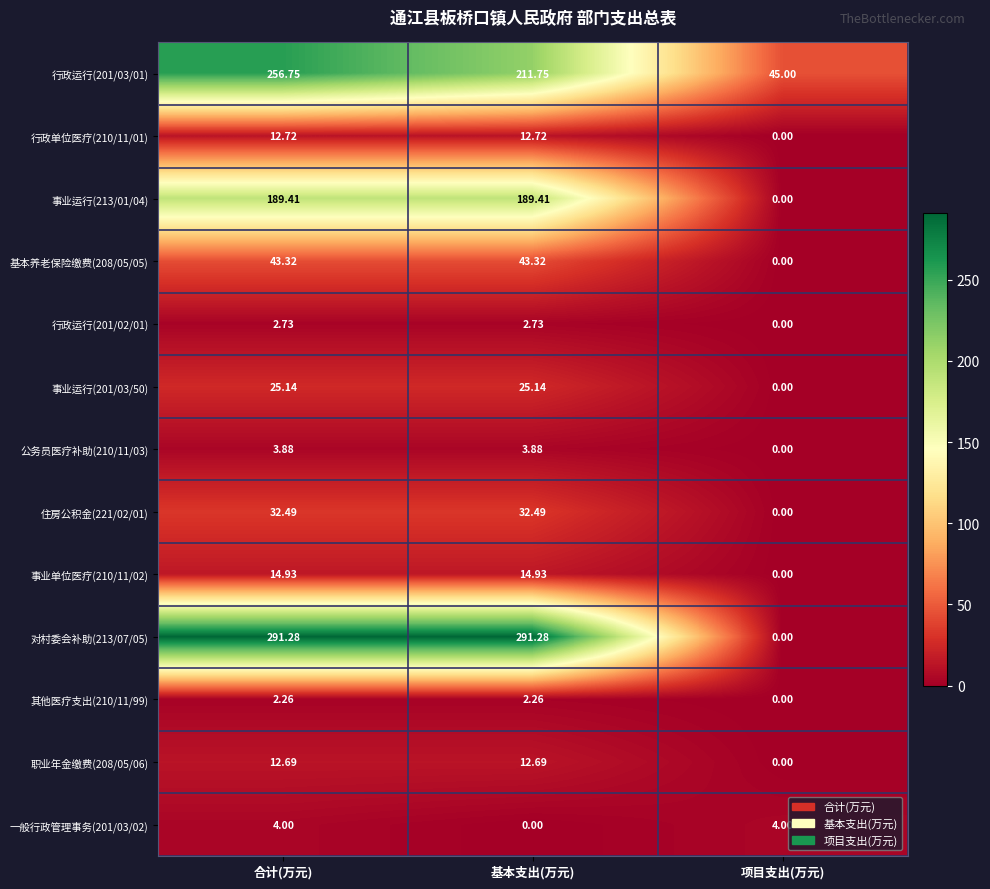

How many categories are shown in the chart?

3